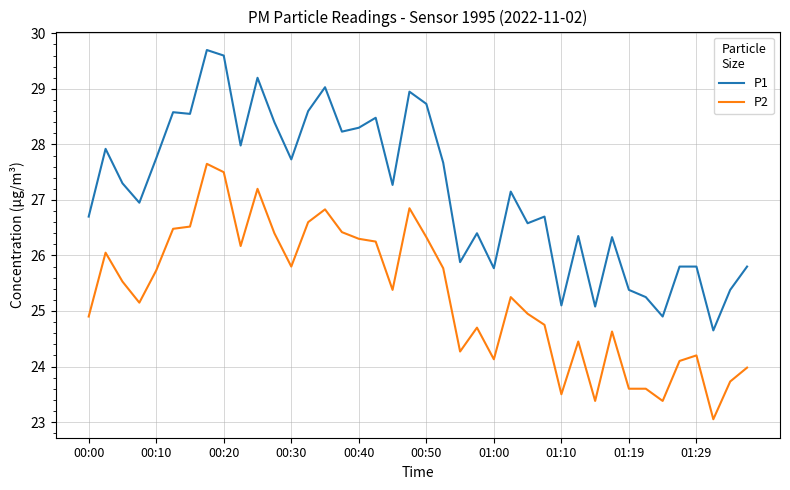

True or false: P1 and P2 cross at least once.

False